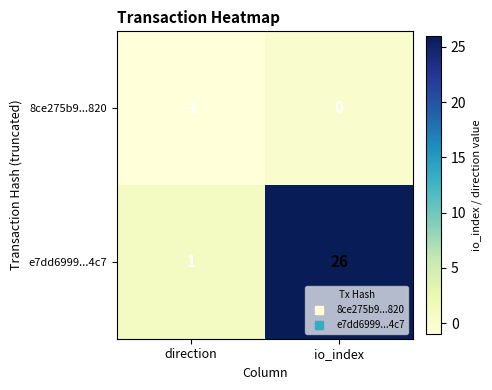

How many values in 8ce275b9...820 are below zero?

1